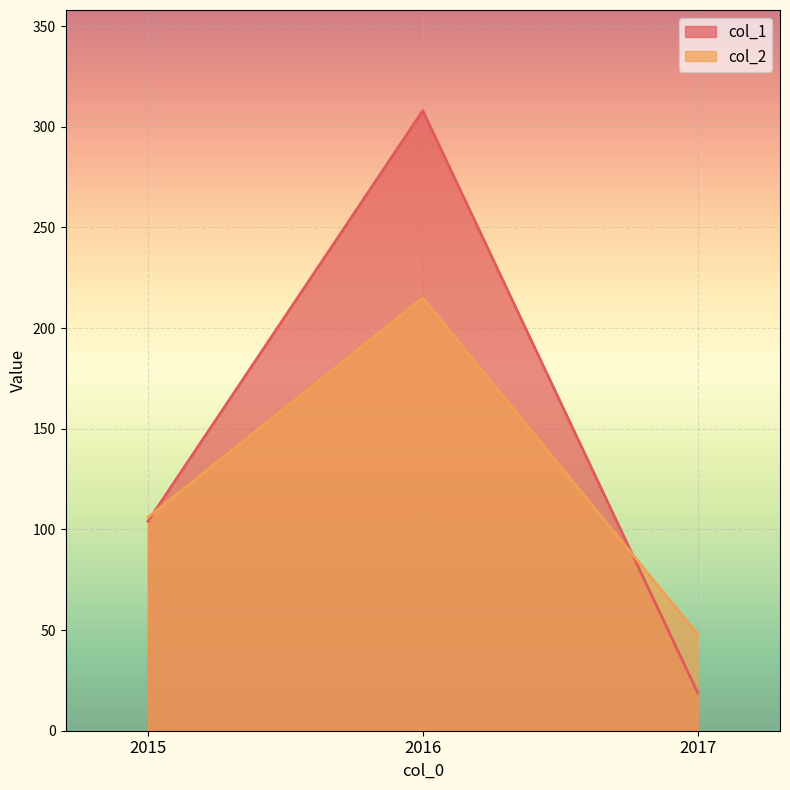

Rank the series at 2015 from lowest to highest value.

col_1, col_2